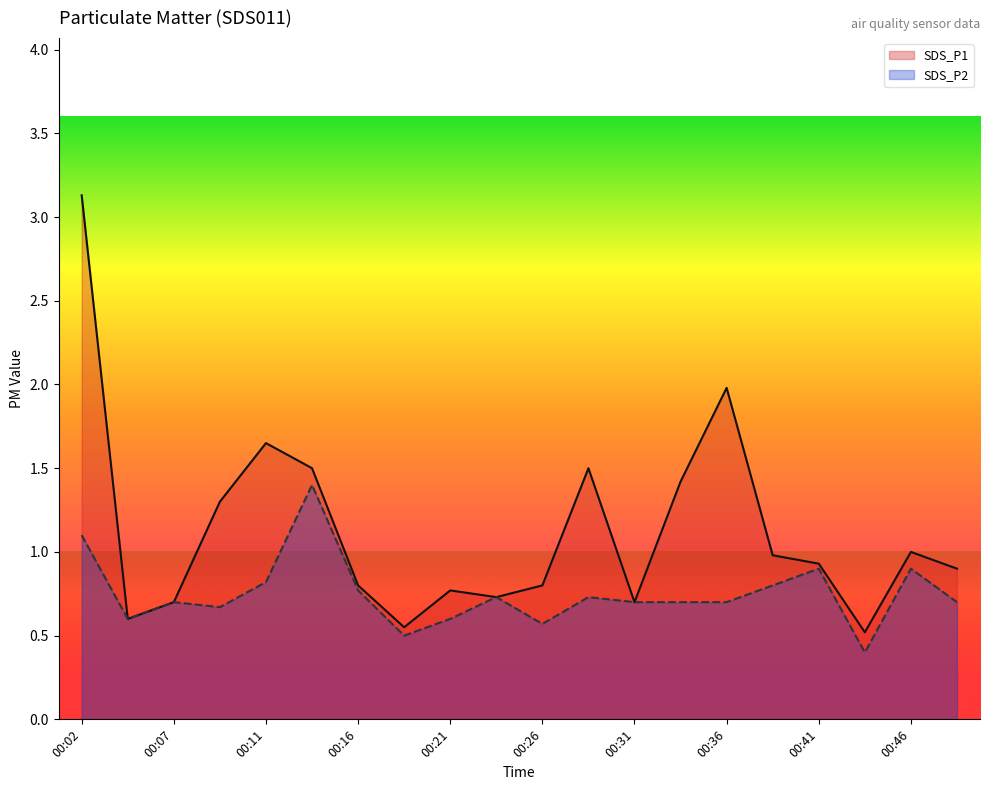

At which label does SDS_P1 reach its peak?

00:02